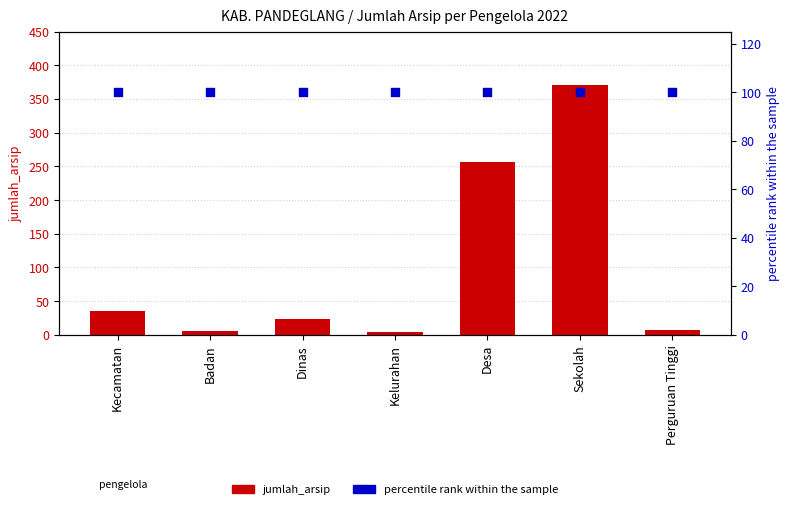

At how many categories does at least one series exceed 29?

7